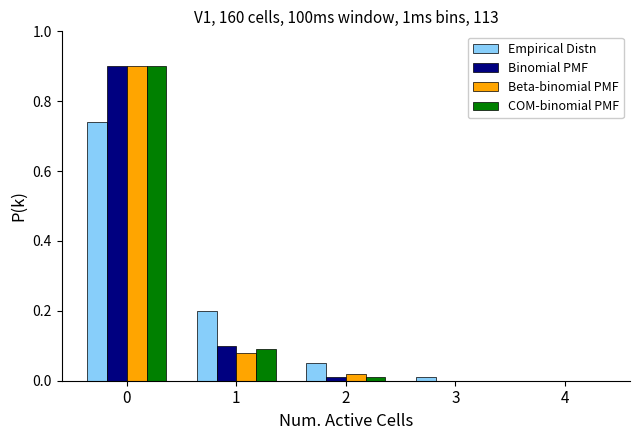

Which series changed the most between 1 and 4?

Empirical Distn